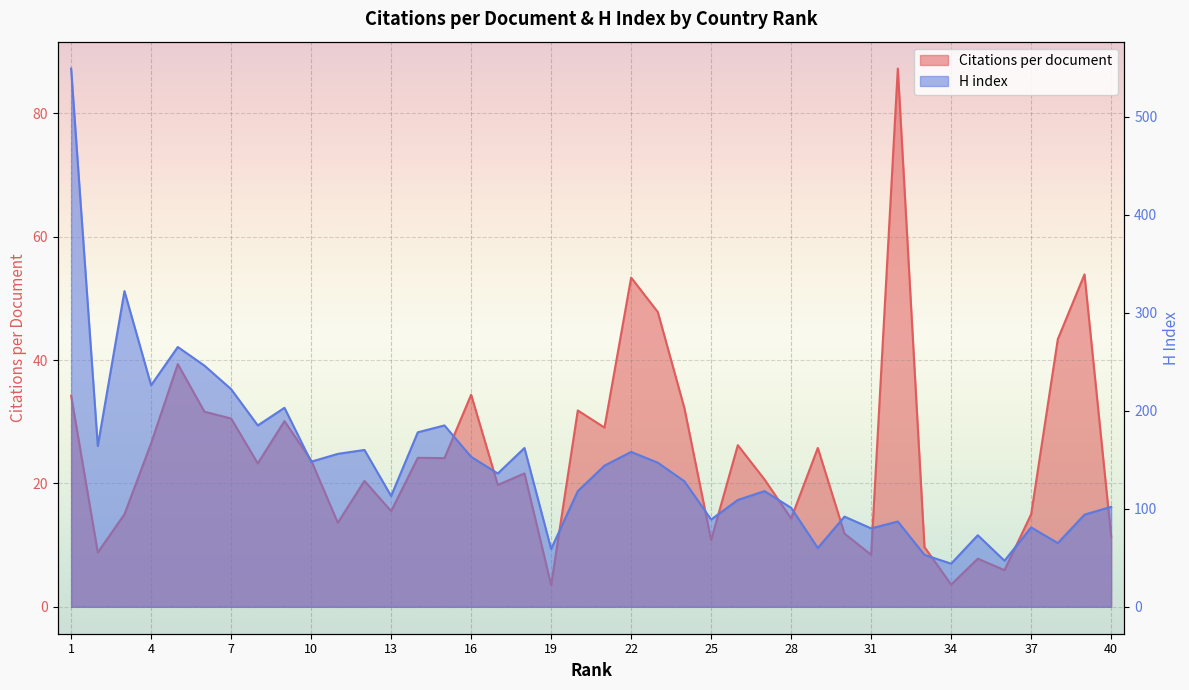

What is the value of the H index point at the 38th from the left?

65.0